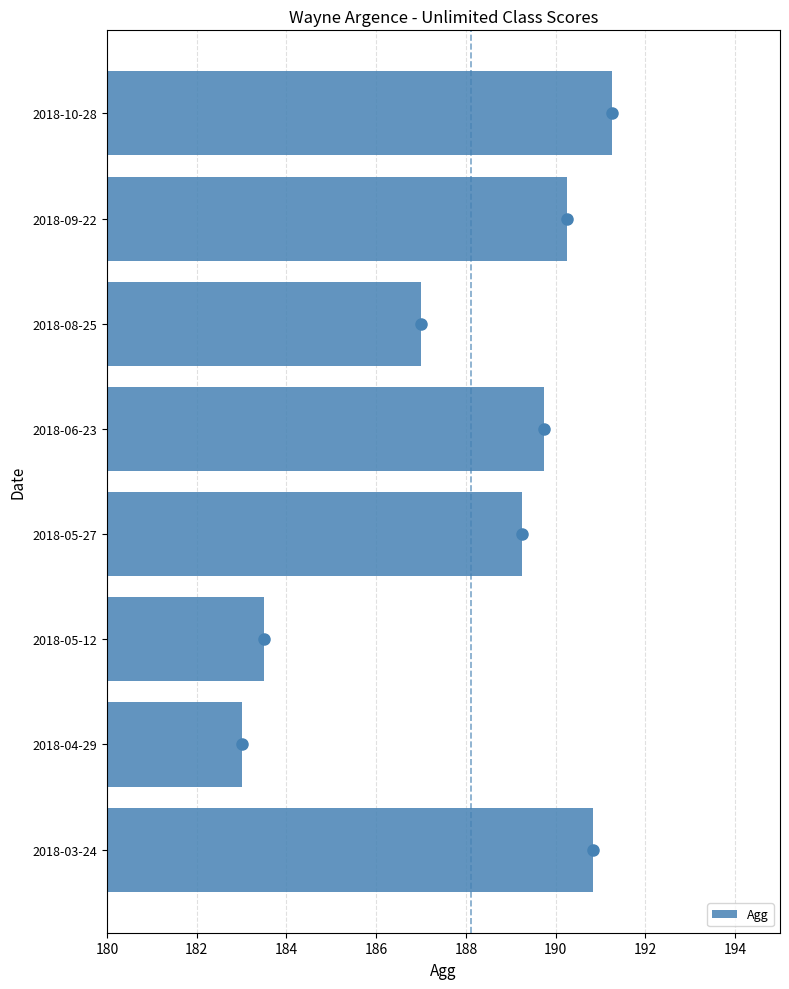

How many categories are shown in the chart?

8